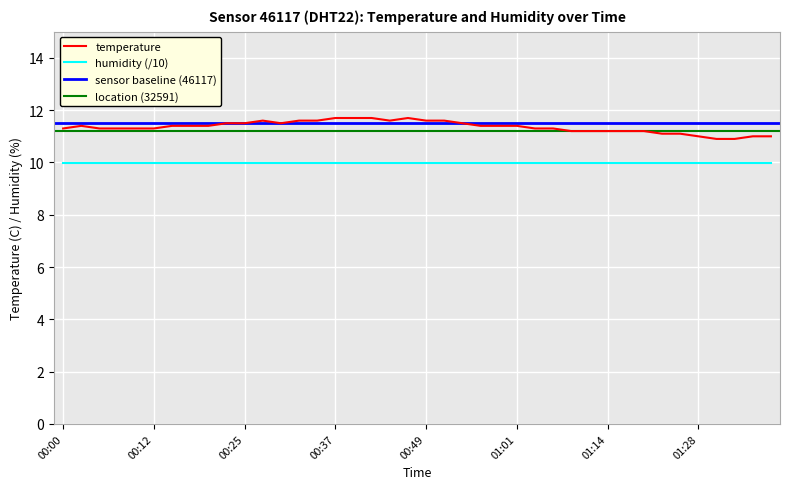

List the labels in order of value, largest first.

00:37, 00:39, 00:42, 00:47, 00:27, 00:32, 00:34, 00:44, 00:49, 00:52, 00:22, 00:25, 00:29, 00:54, 00:02, 00:15, 00:17, 00:20, 00:56, 00:59, 01:01, 00:00, 00:05, 00:07, 00:10, 00:12, 01:04, 01:06, 01:09, 01:11, 01:14, 01:17, 01:19, 01:22, 01:25, 01:28, 01:35, 01:38, 01:30, 01:33